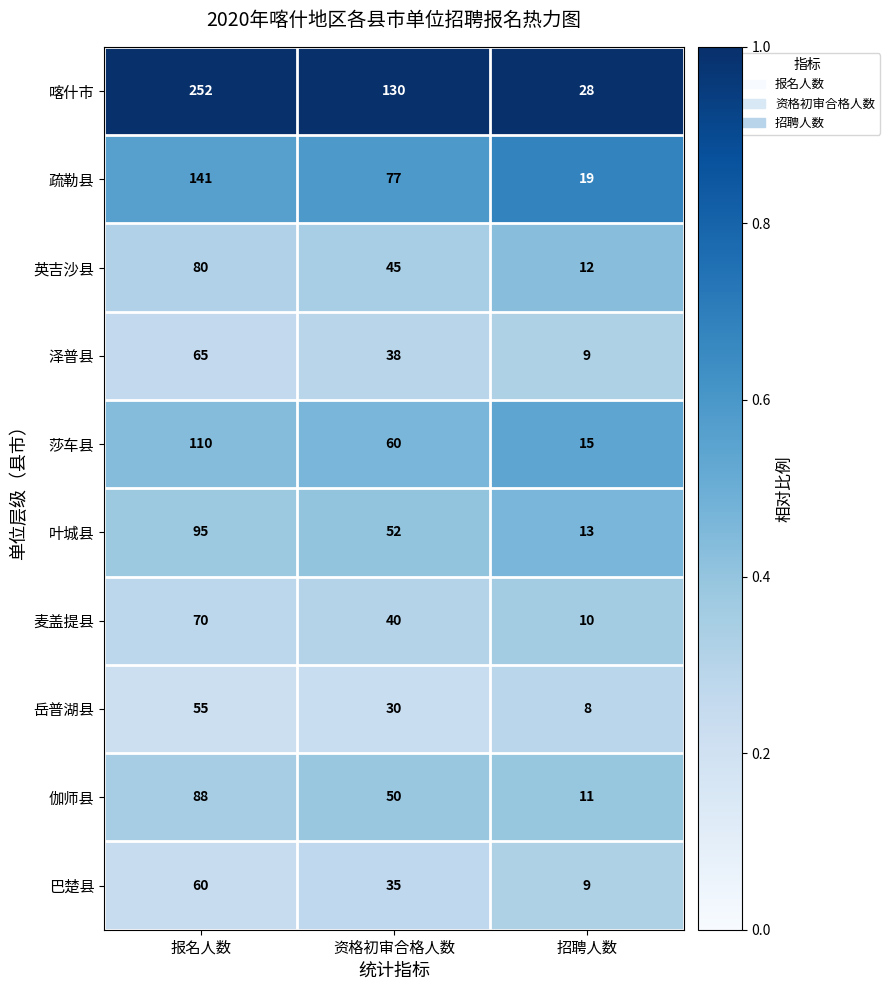

At which label does 疏勒县 first exceed 77?

报名人数